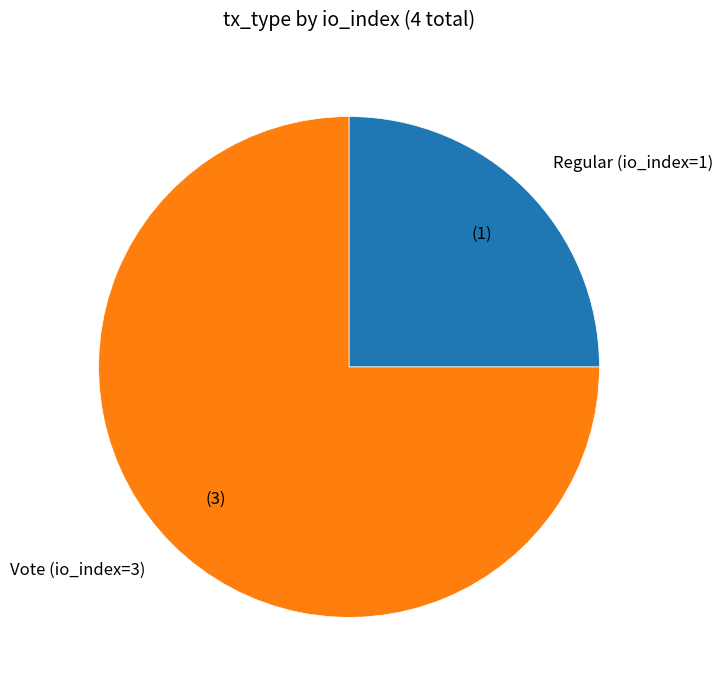

Is it true that Regular (io_index=1) is 34% of the pie?

False